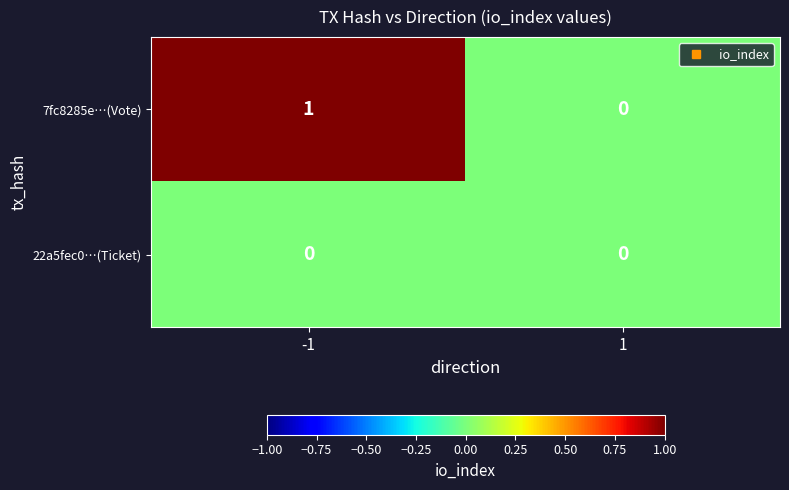

List the series in order of their overall mean, lowest first.

22a5fec0…(Ticket), 7fc8285e…(Vote)